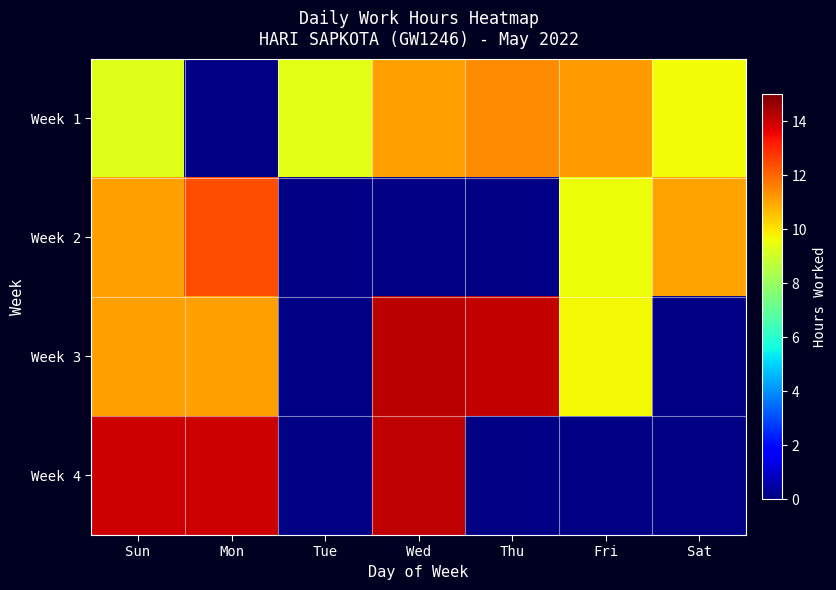

At which category does the chart reach its minimum across all series?

Mon